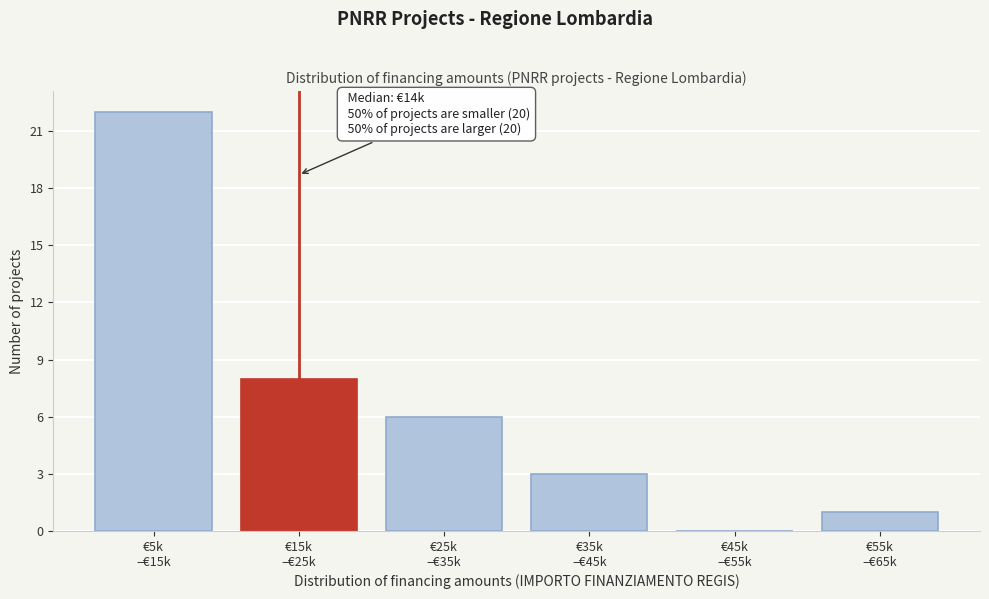

What is the maximum value shown in the chart?

22